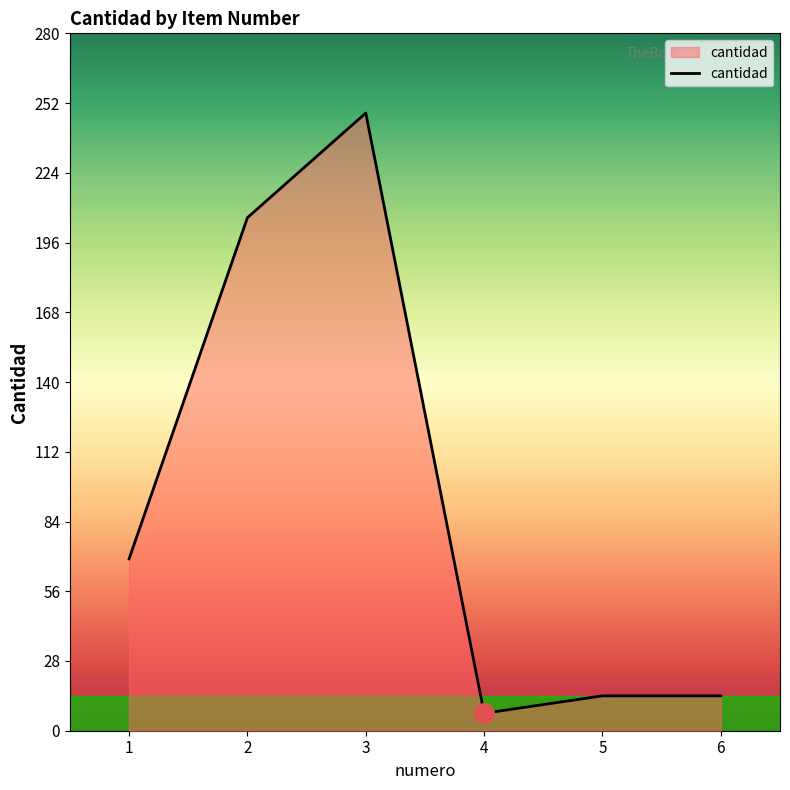

The chart shows a value of 69 at 1. True or false?

True